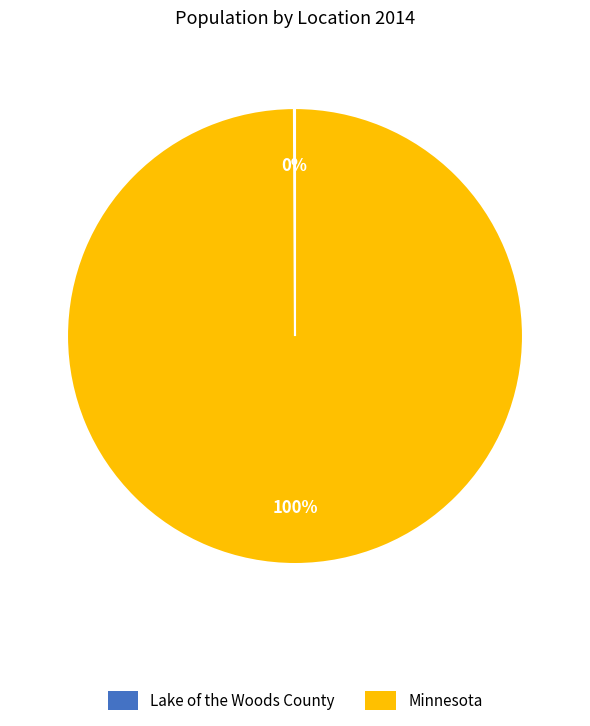

Does any single category account for the majority?

Yes